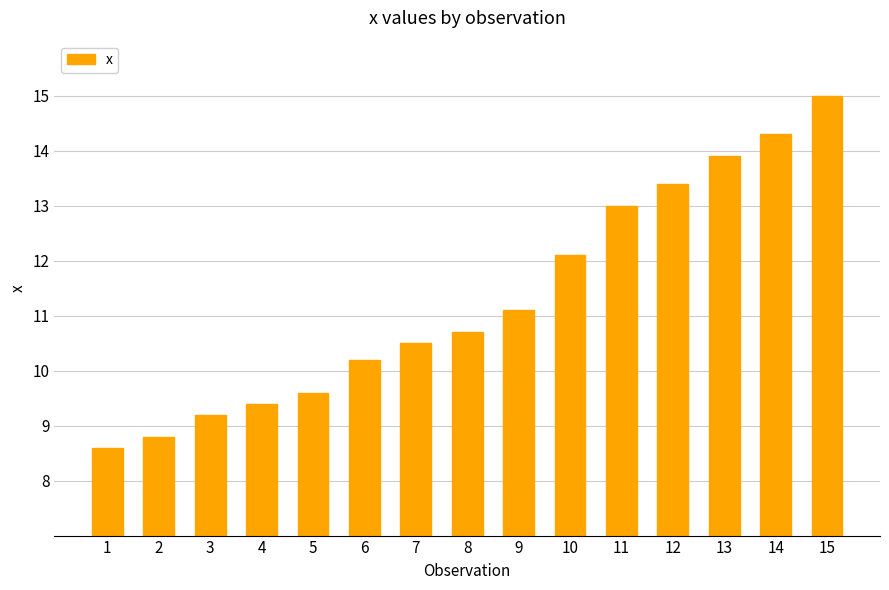

What is the smallest value displayed?

8.6